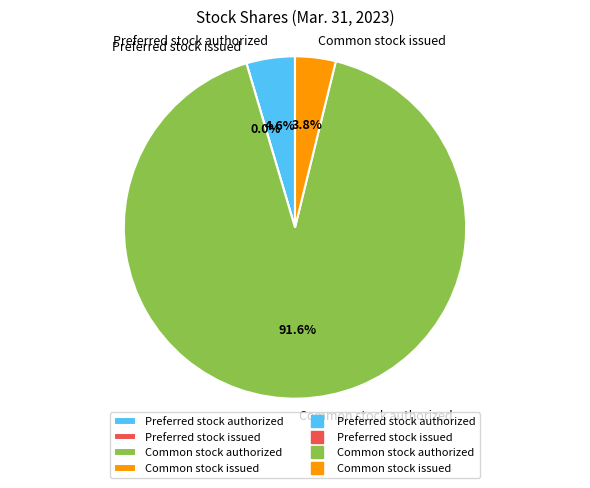

To the nearest percent, what percentage of the pie is Common stock issued?

4%